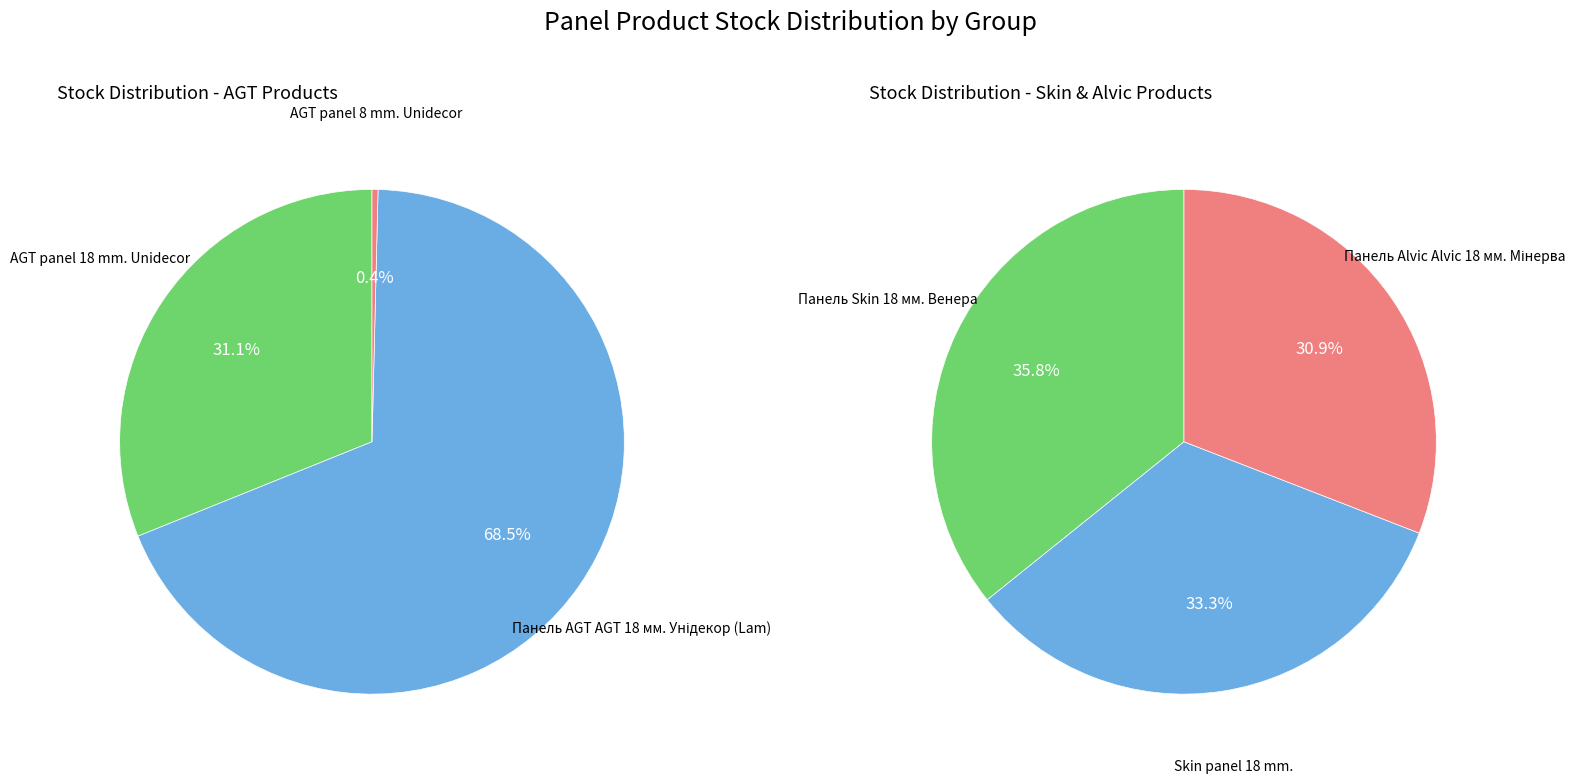

Approximately how many times larger is the value at Skin panel 18 mm. compared to Панель Alvic Alvic 18 мм. Мінерва?

1.1